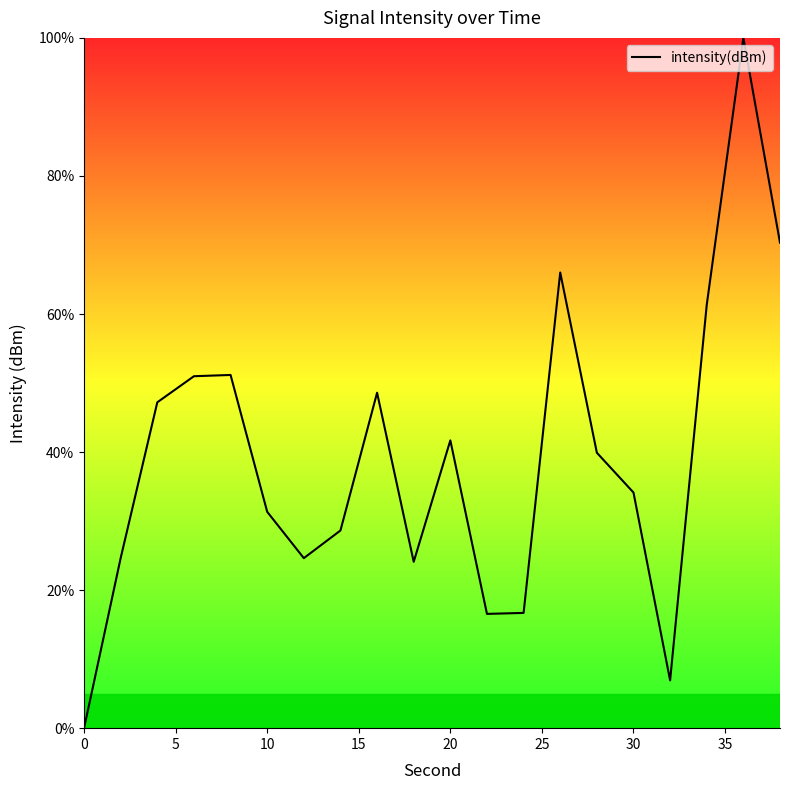

What is the maximum value shown in the chart?

100.0